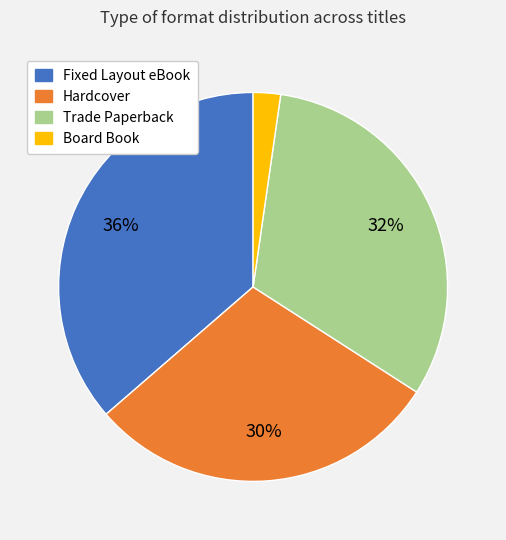

What percentage is the Trade Paperback slice, to the nearest percent?

32%